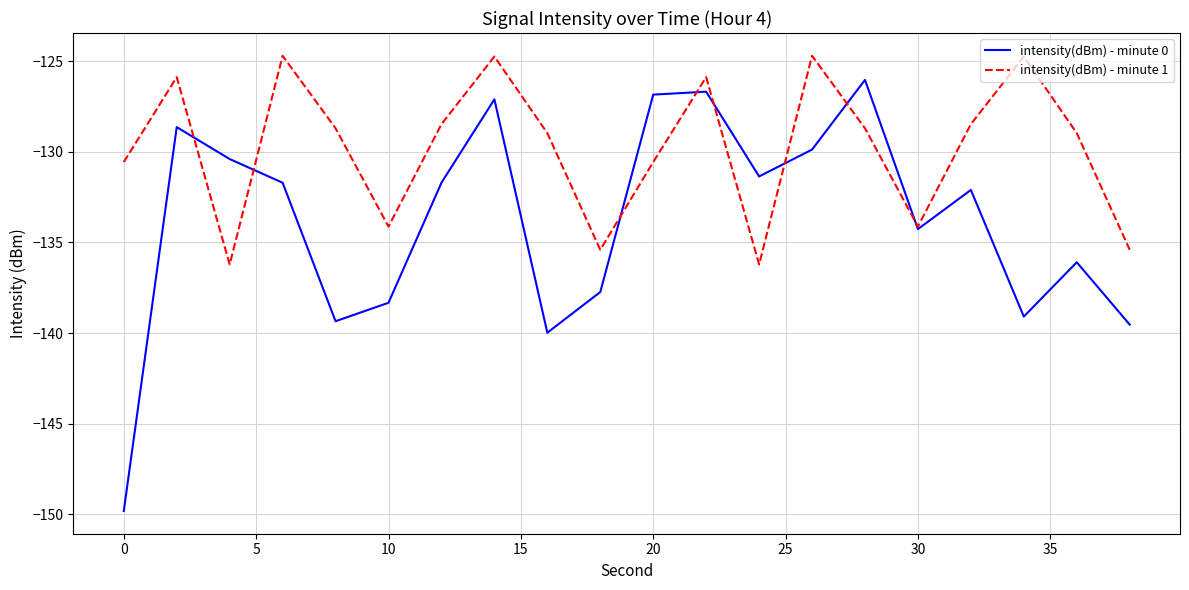

What is the minimum value for intensity(dBm) - minute 1?

-136.2